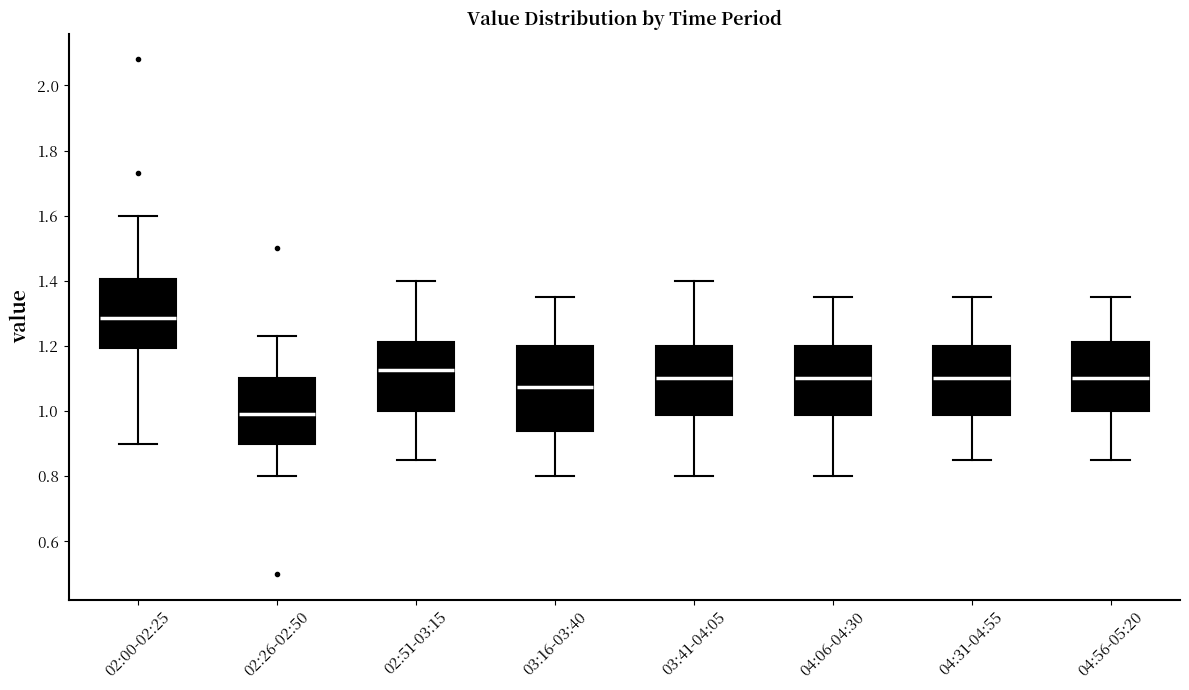

Reading left to right, read every box against the y-axis: the position of its median line, the range the box covers, and the ends of its whiskers. The values are not printed on the chart, so give them approximately, as read against the axis.

02:00-02:25: median 1.28, box 1.20 to 1.40, whiskers 0.90 to 1.60
02:26-02:50: median 1.00, box 0.90 to 1.10, whiskers 0.80 to 1.24
02:51-03:15: median 1.12, box 1.00 to 1.22, whiskers 0.86 to 1.40
03:16-03:40: median 1.08, box 0.94 to 1.20, whiskers 0.80 to 1.36
03:41-04:05: median 1.10, box 0.98 to 1.20, whiskers 0.80 to 1.40
04:06-04:30: median 1.10, box 0.98 to 1.20, whiskers 0.80 to 1.36
04:31-04:55: median 1.10, box 0.98 to 1.20, whiskers 0.86 to 1.36
04:56-05:20: median 1.10, box 1.00 to 1.22, whiskers 0.86 to 1.36